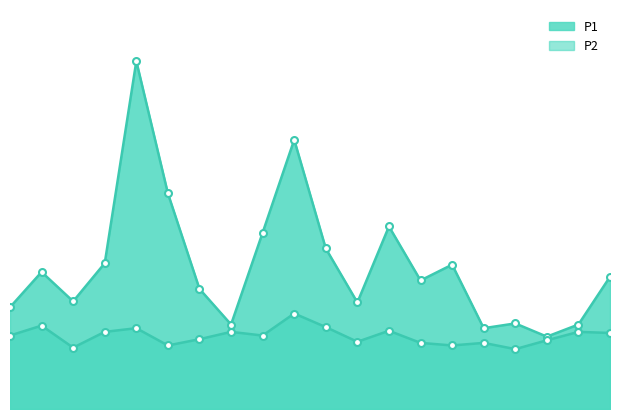

Which category has the lowest value in the P1 series?

17:00